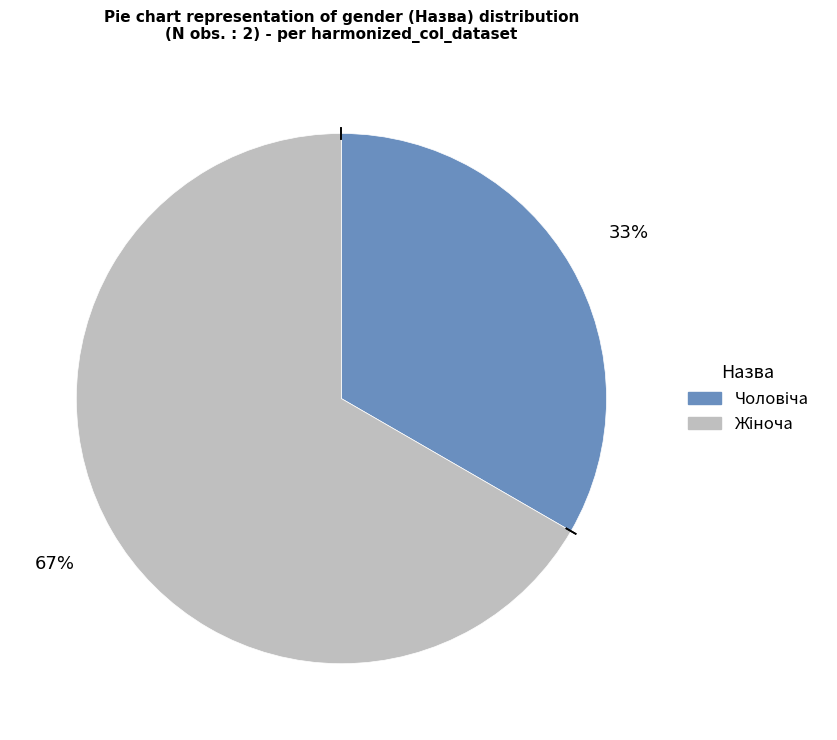

Does any single category account for the majority?

Yes